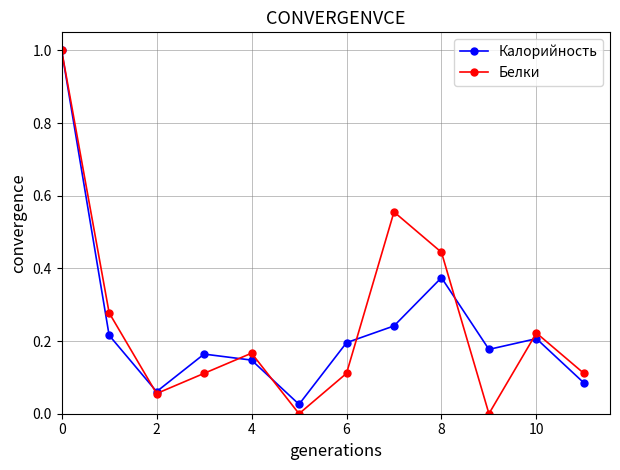

List the series in order of their overall mean, highest first.

Белки, Калорийность